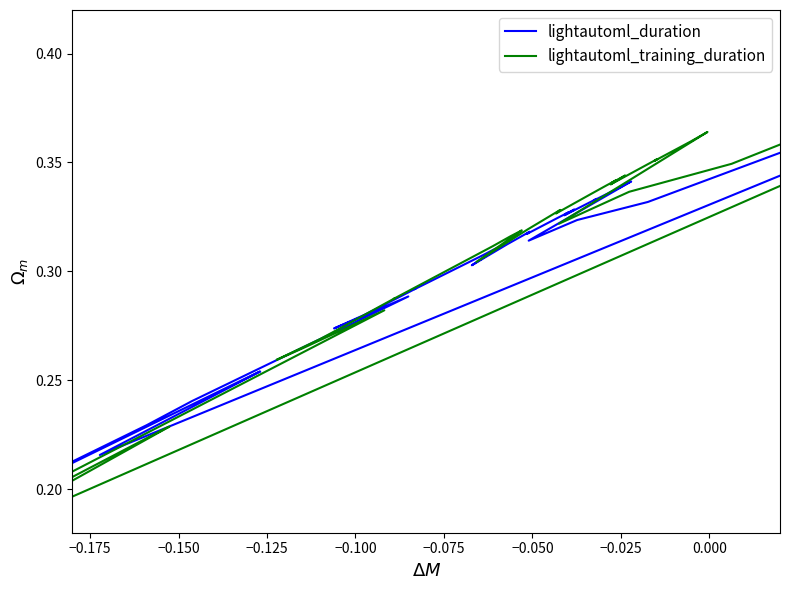

Does the chart have visible grid lines?

No